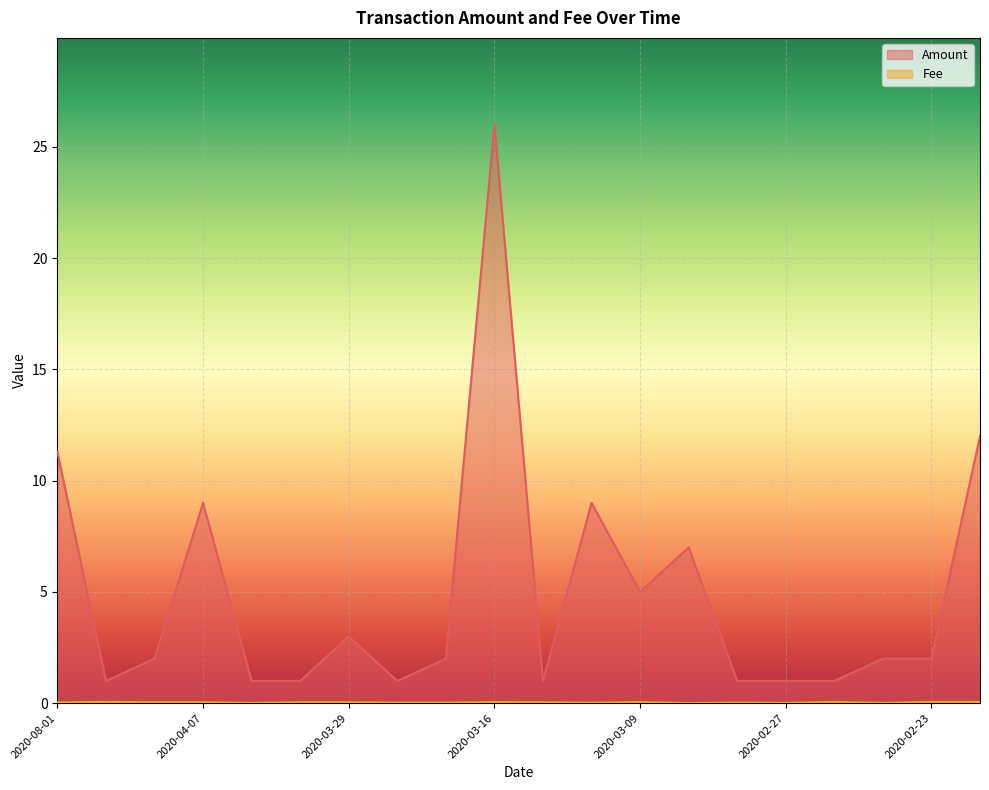

List the series in order of their peak value, lowest first.

Fee, Amount